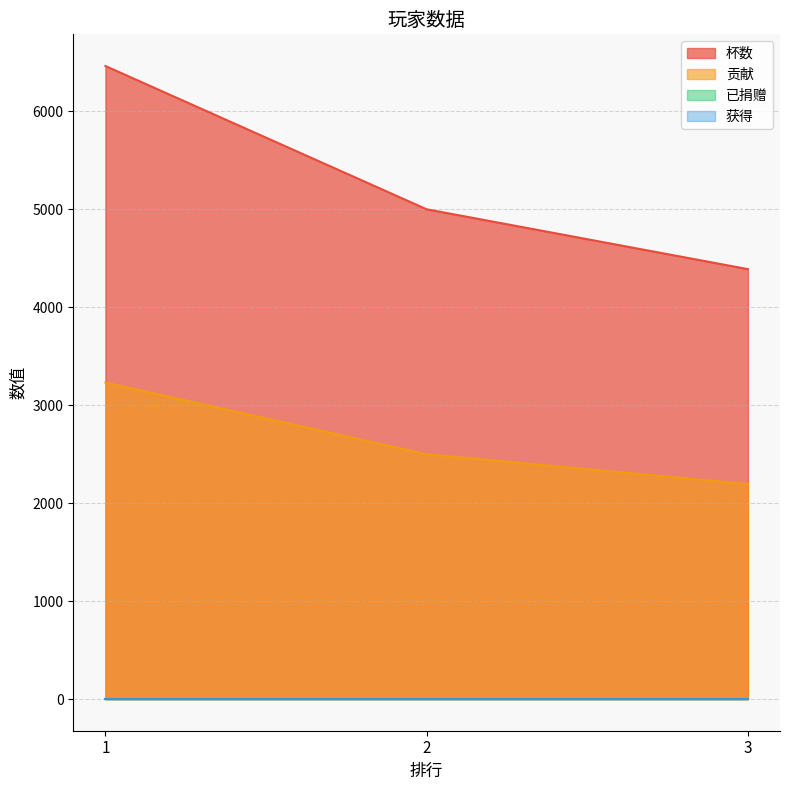

At which label does 杯数 first exceed 5001?

1